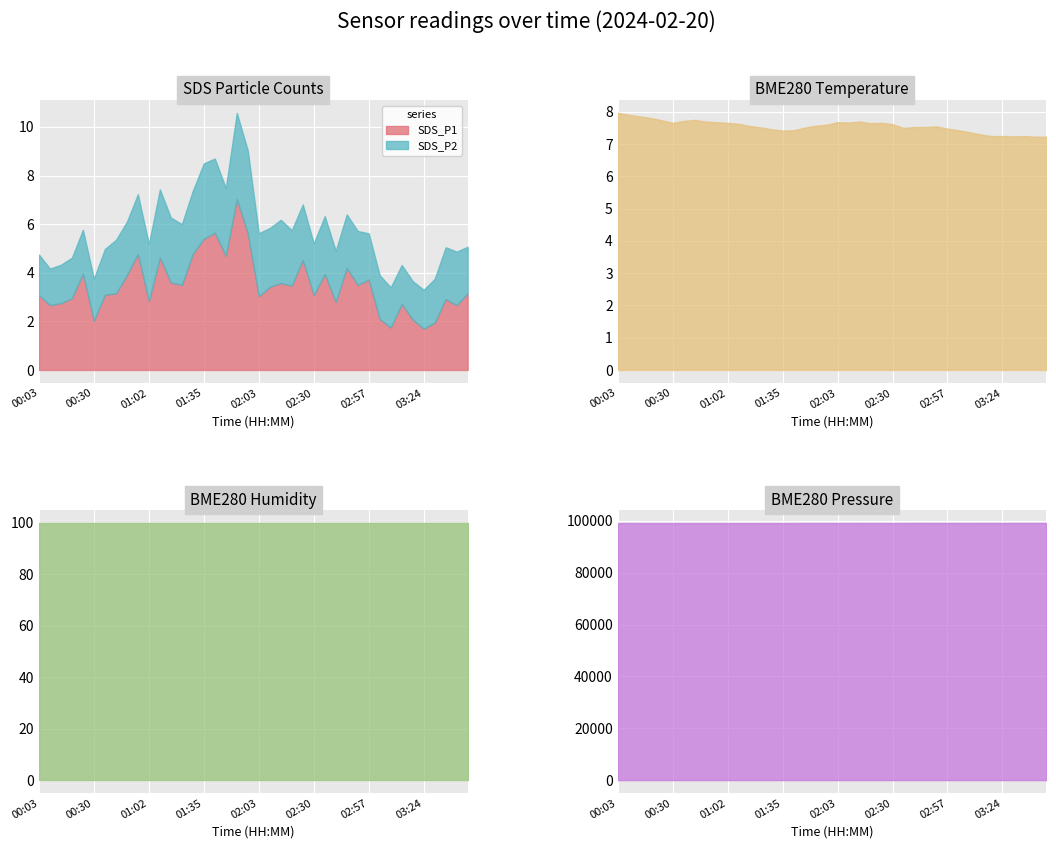

How many data points in BME280_pressure are less than 99106?

20